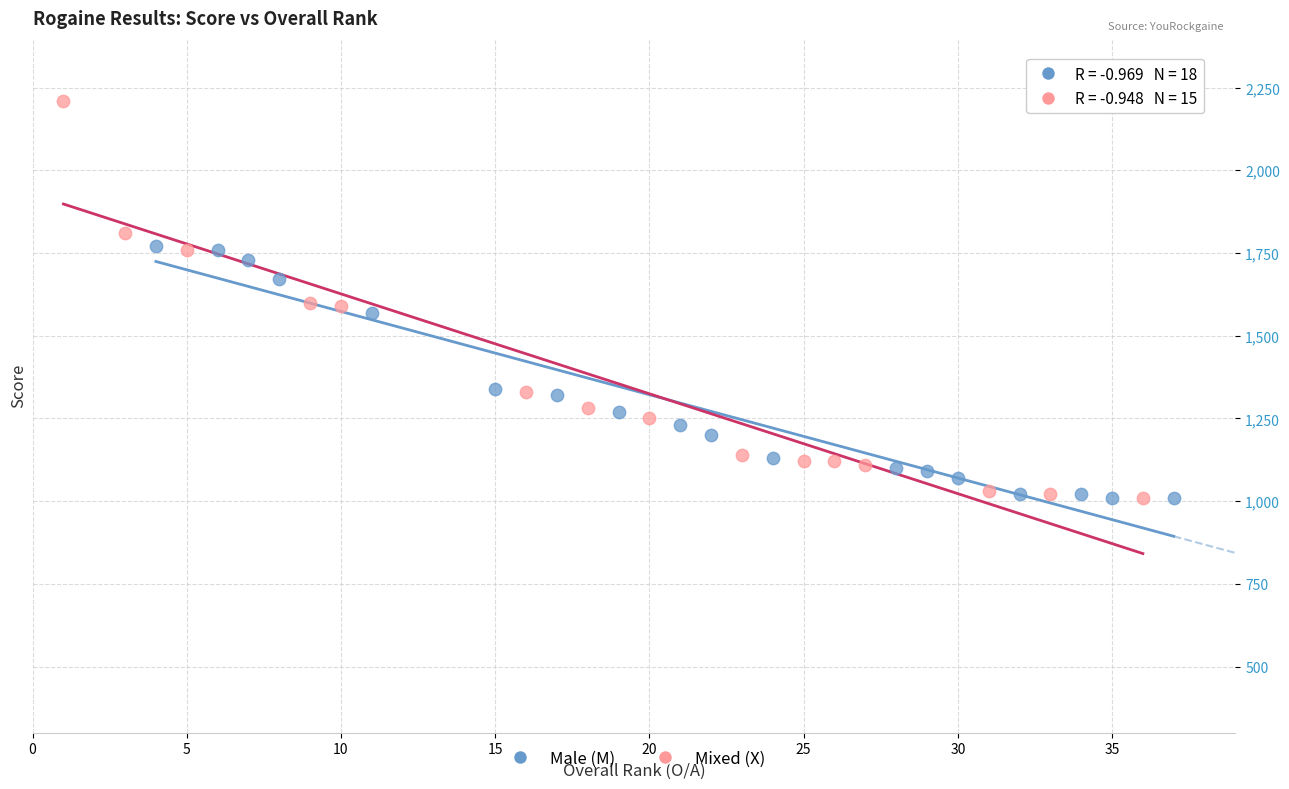

Which series reaches the maximum Y coordinate?

Mixed (X)